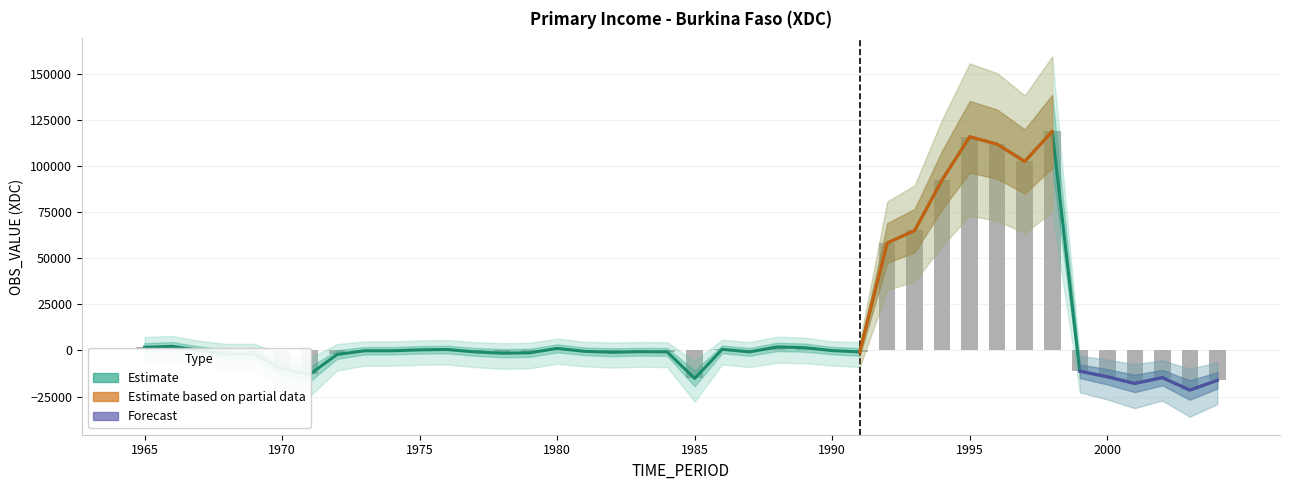

Reading left to right, list all the values displayed in this chart.

1700	2200	100	-2100	-2100	-10100	-13000	-2200	-200	-200	300	500	-800	-1500	-1300	1100	-500	-1000	-700	-800	-15200	600	-800	1900	1500	-100	-800	58200	65000	92500	115800	111700	102400	118700	-11260	-14280	-17903	-14729	-21479	-16222